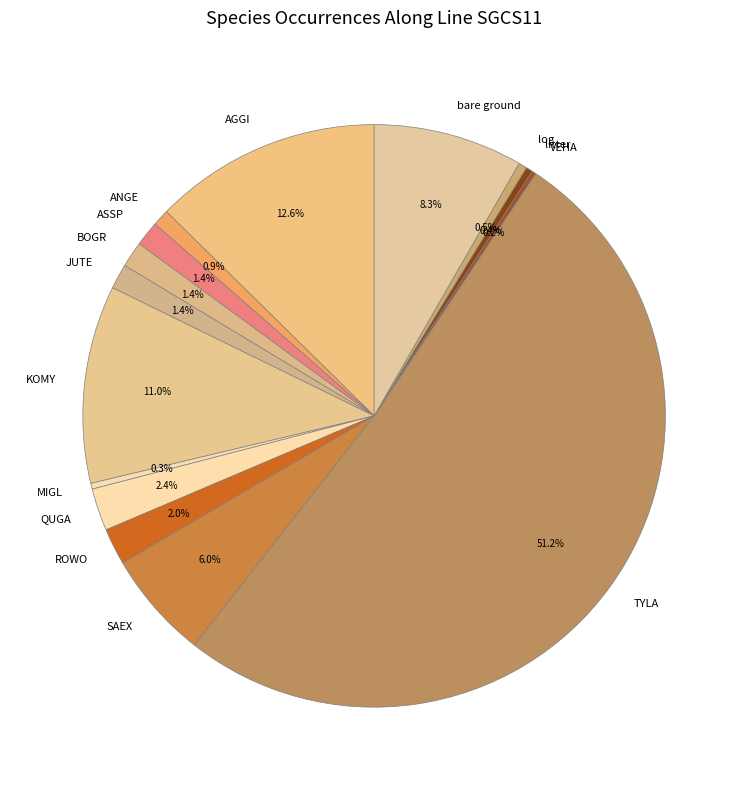

What percentage is NOT represented by ROWO?

98.0%